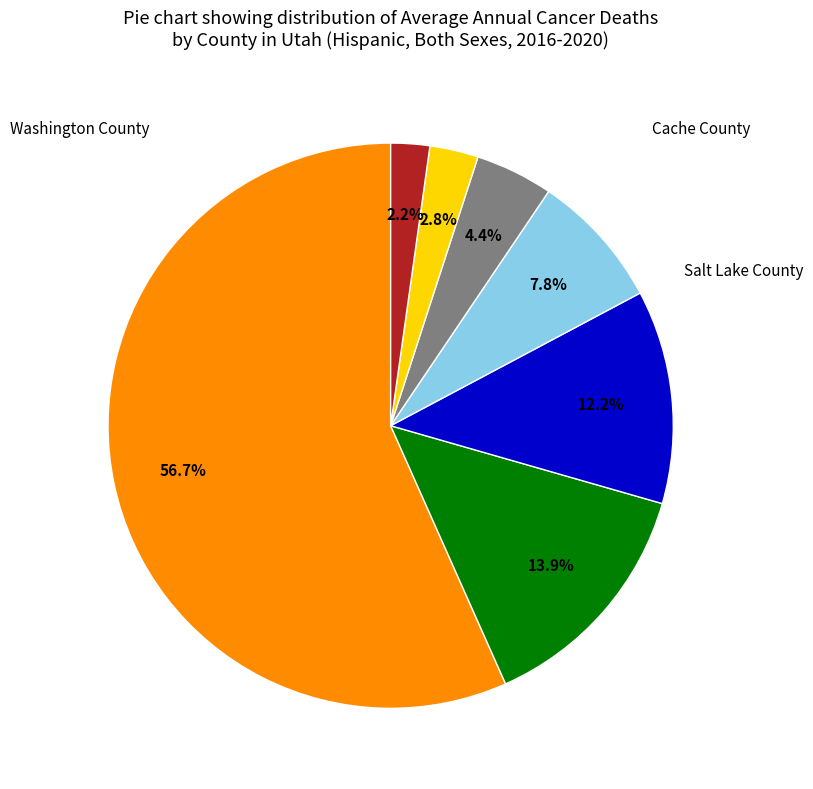

How many segments does this pie chart have?

7